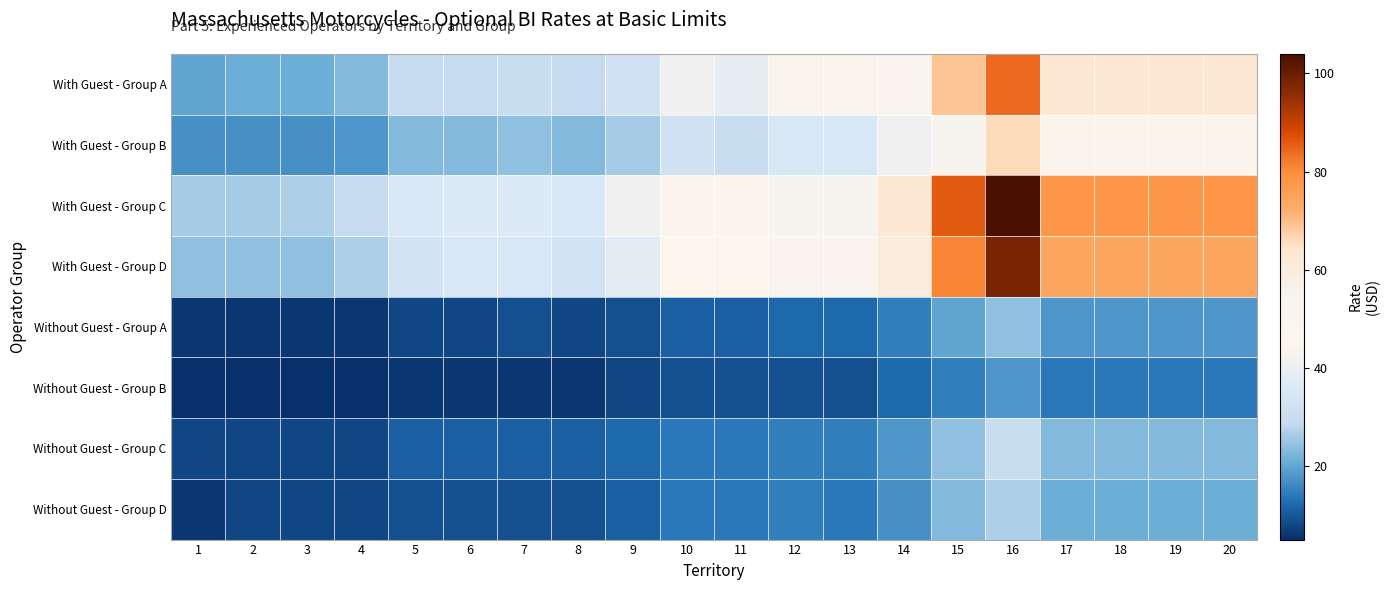

Reading left to right, list all the values displayed in this chart.

With Guest - Group A: 1=20	2=21	3=21	4=23	5=29	6=29	7=30	8=29	9=32	10=41	11=39	12=44	13=44	14=51	15=69	16=84	17=63	18=63	19=63	20=63
With Guest - Group B: 1=17	2=17	3=17	4=18	5=23	6=23	7=24	8=23	9=26	10=32	11=30	12=35	13=35	14=41	15=54	16=66	17=50	18=50	19=50	20=50
With Guest - Group C: 1=26	2=26	3=27	4=29	5=35	6=36	7=36	8=35	9=41	10=50	11=48	12=54	13=54	14=63	15=86	16=104	17=78	18=78	19=78	20=78
With Guest - Group D: 1=24	2=24	3=24	4=27	5=33	6=35	7=35	8=33	9=38	10=47	11=45	12=51	13=51	14=60	15=81	16=98	17=74	18=74	19=74	20=74
Without Guest - Group A: 1=6	2=6	3=6	4=6	5=8	6=8	7=9	8=8	9=9	10=11	11=11	12=12	13=12	14=15	15=20	16=24	17=18	18=18	19=18	20=18
Without Guest - Group B: 1=5	2=5	3=5	4=5	5=6	6=6	7=6	8=6	9=8	10=9	11=9	12=9	13=9	14=12	15=15	16=18	17=14	18=14	19=14	20=14
Without Guest - Group C: 1=8	2=8	3=8	4=8	5=11	6=11	7=11	8=11	9=12	10=14	11=14	12=15	13=15	14=18	15=24	16=30	17=23	18=23	19=23	20=23
Without Guest - Group D: 1=6	2=8	3=8	4=8	5=9	6=9	7=9	8=9	9=11	10=14	11=14	12=15	13=14	14=17	15=23	16=27	17=21	18=21	19=21	20=21